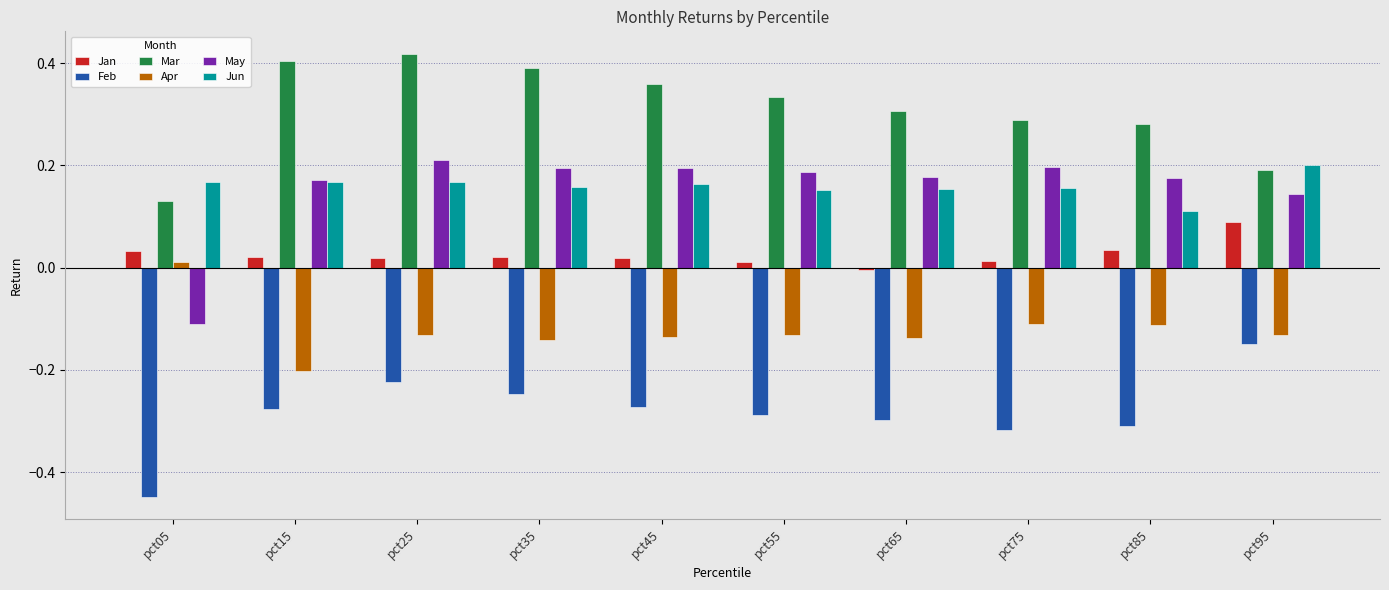

How many bars are there in each group?

6